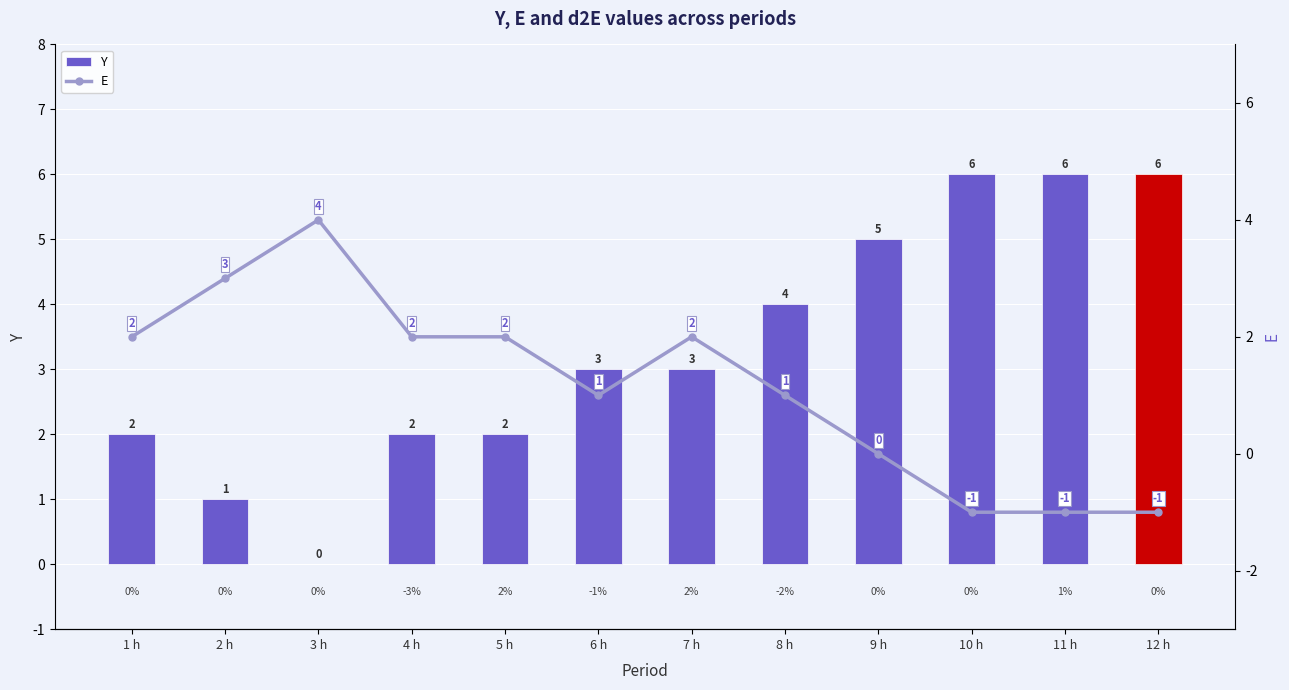

How many data points in Y are above 3?

5